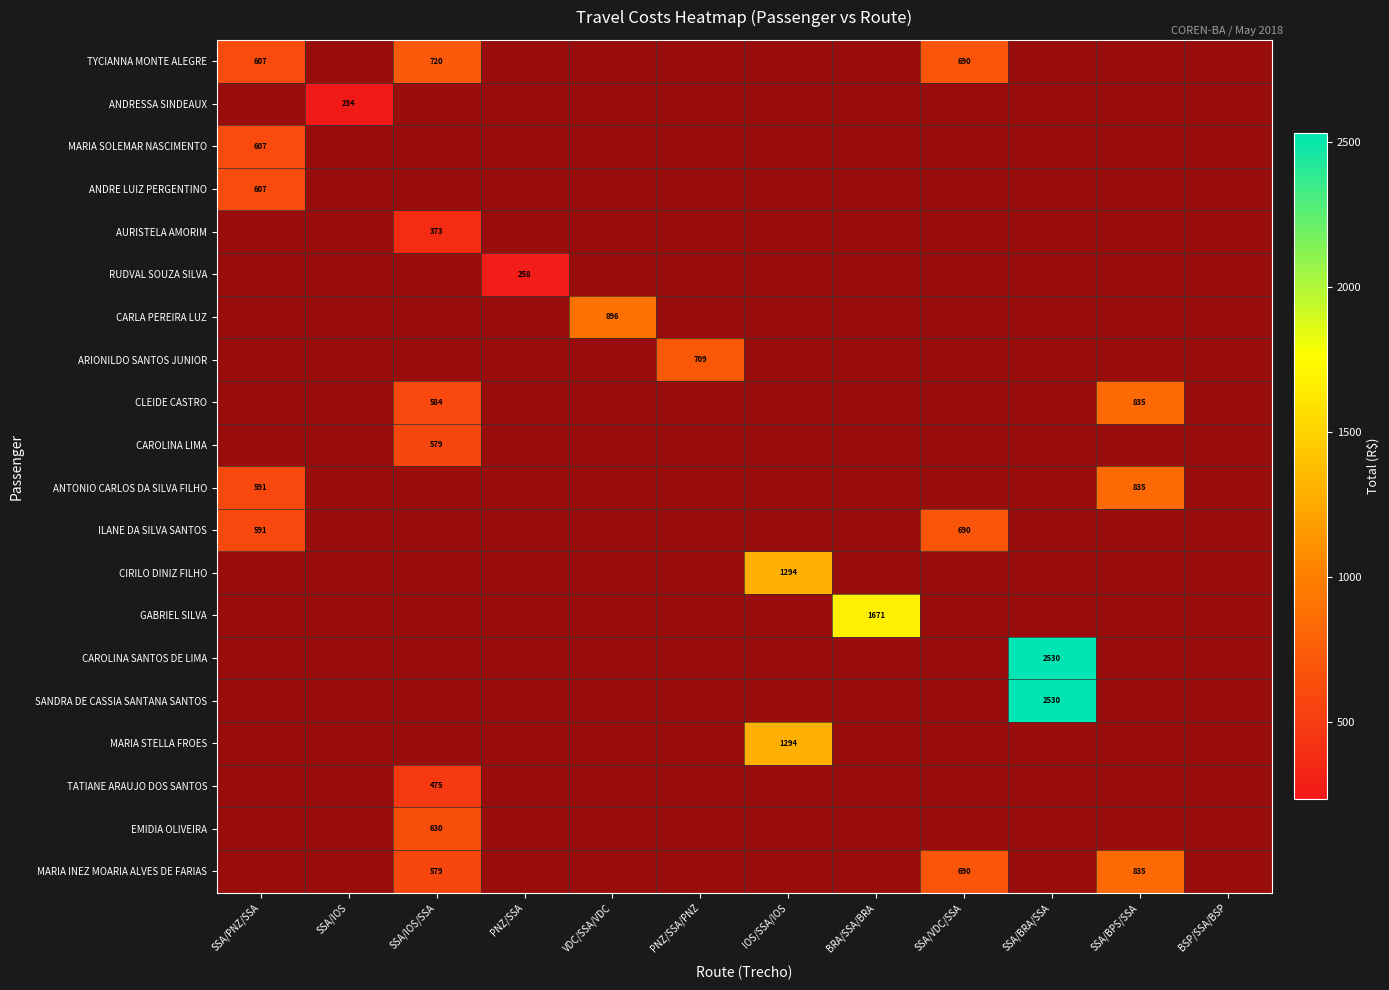

What is the spread (max minus min) of values at SSA/PNZ/SSA?

16.3